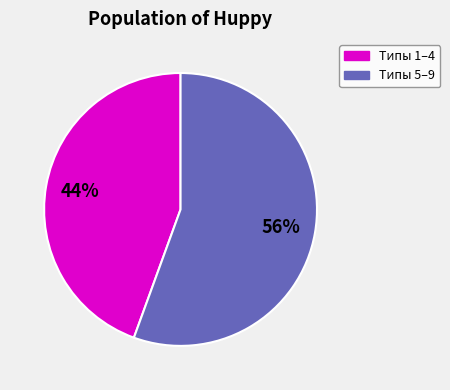

To the nearest percent, what percentage of the pie is Типы 5–9?

56%